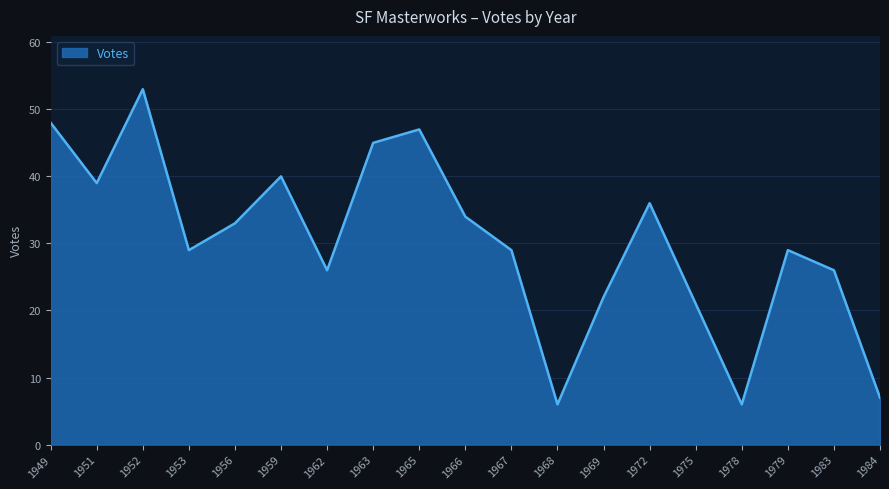

Reading right to left, what are all the values shown in this chart?

1984=7	1983=26	1979=29	1978=6	1975=21	1972=36	1969=22	1968=6	1967=29	1966=34	1965=47	1963=45	1962=26	1959=40	1956=33	1953=29	1952=53	1951=39	1949=48